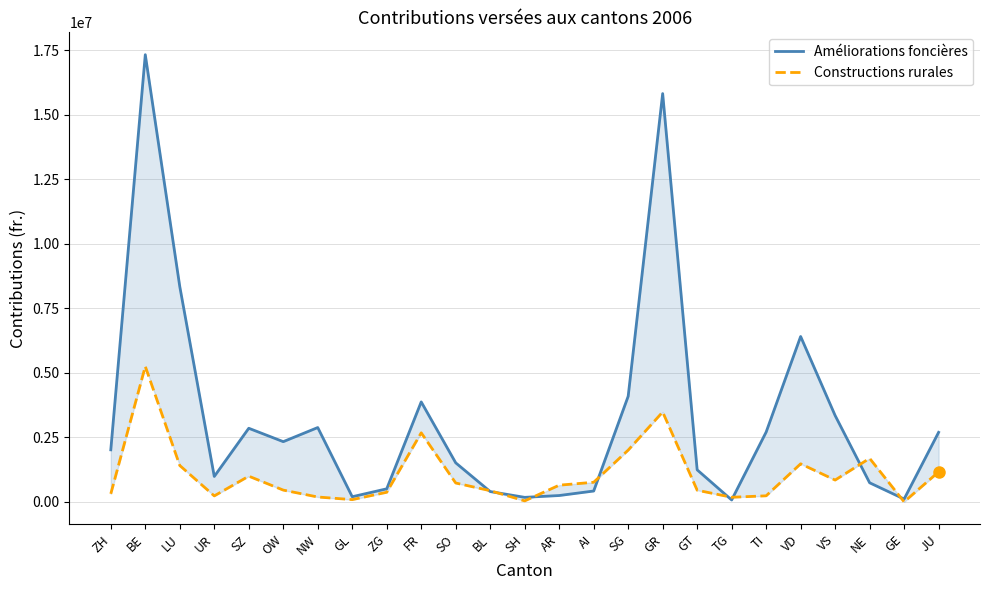

What is the total value across all series at AI?

1178973